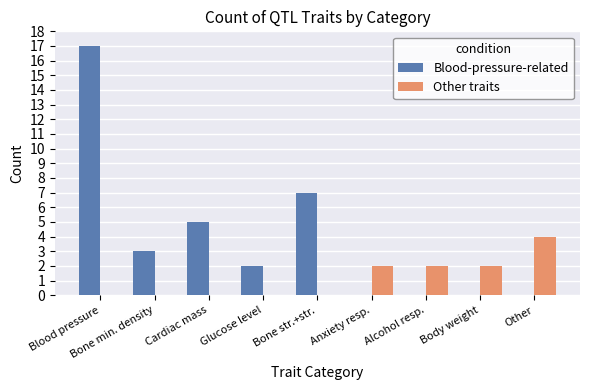

What are all the series names shown in the legend?

Blood-pressure-related, Other traits